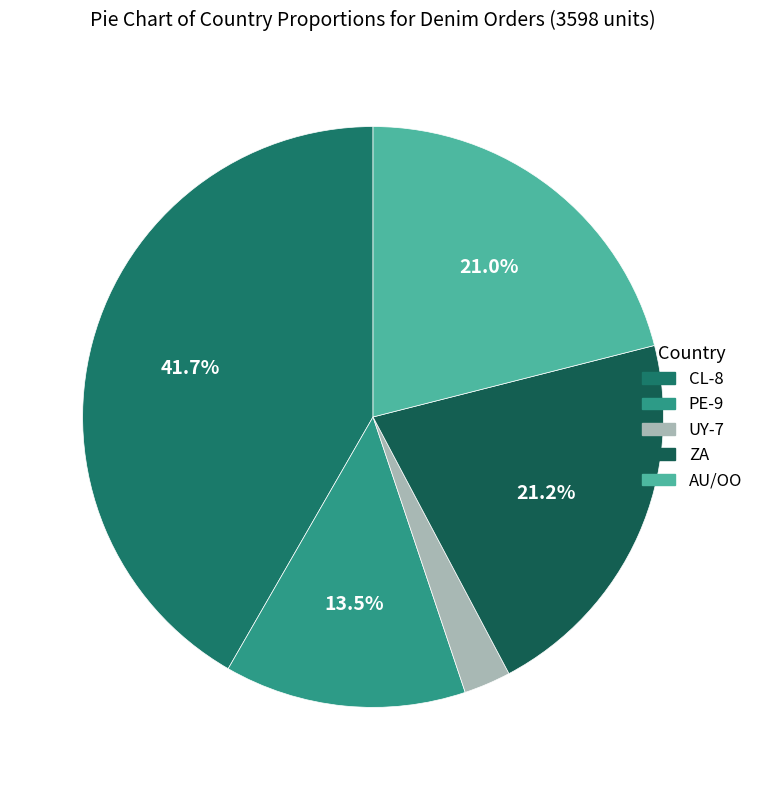

What is the total percentage of UY-7 and CL-8?

44.3%